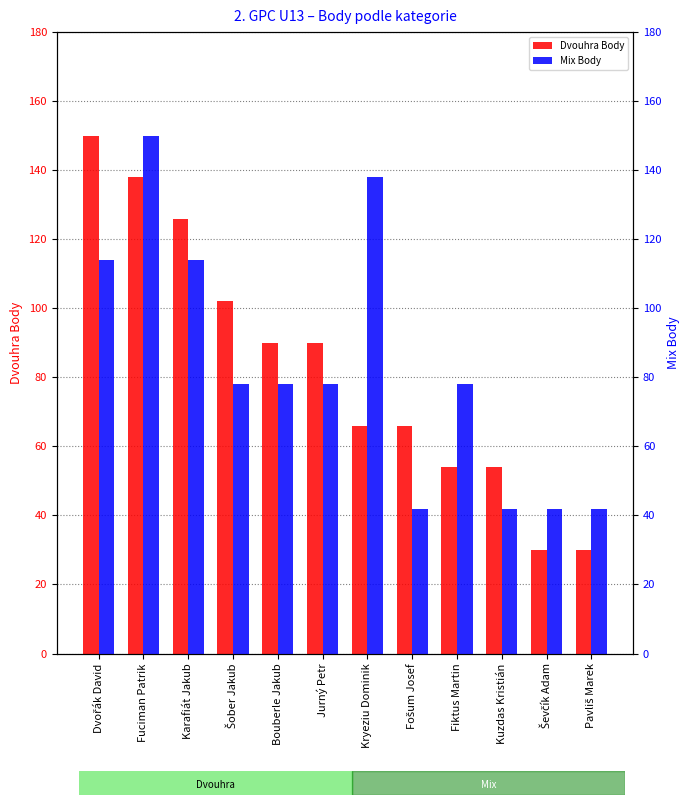

At which category is the sum across all series the highest?

Fuciman Patrik